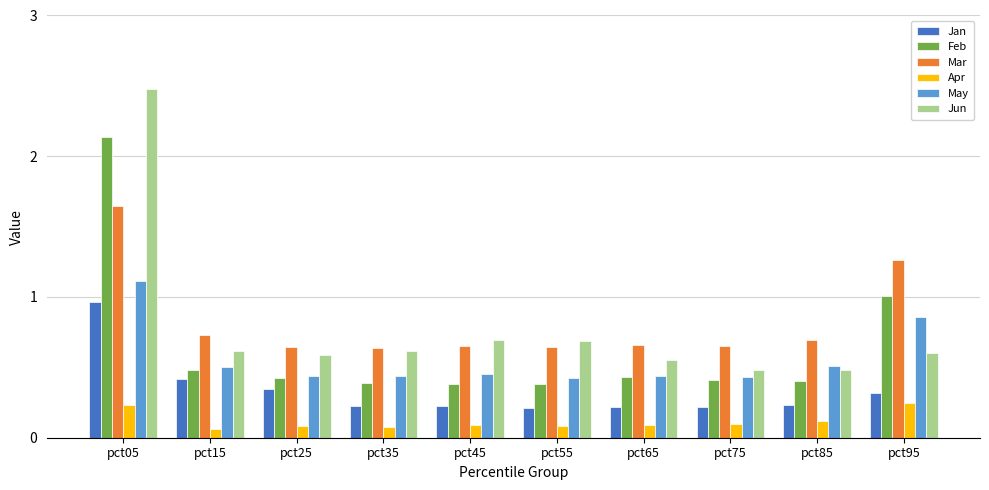

What is the maximum value shown in the chart?

2.5